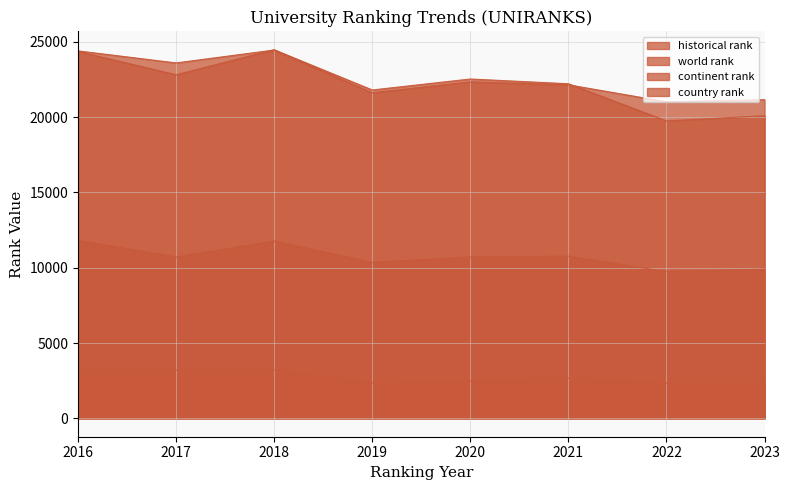

How many lines are shown in the chart?

4